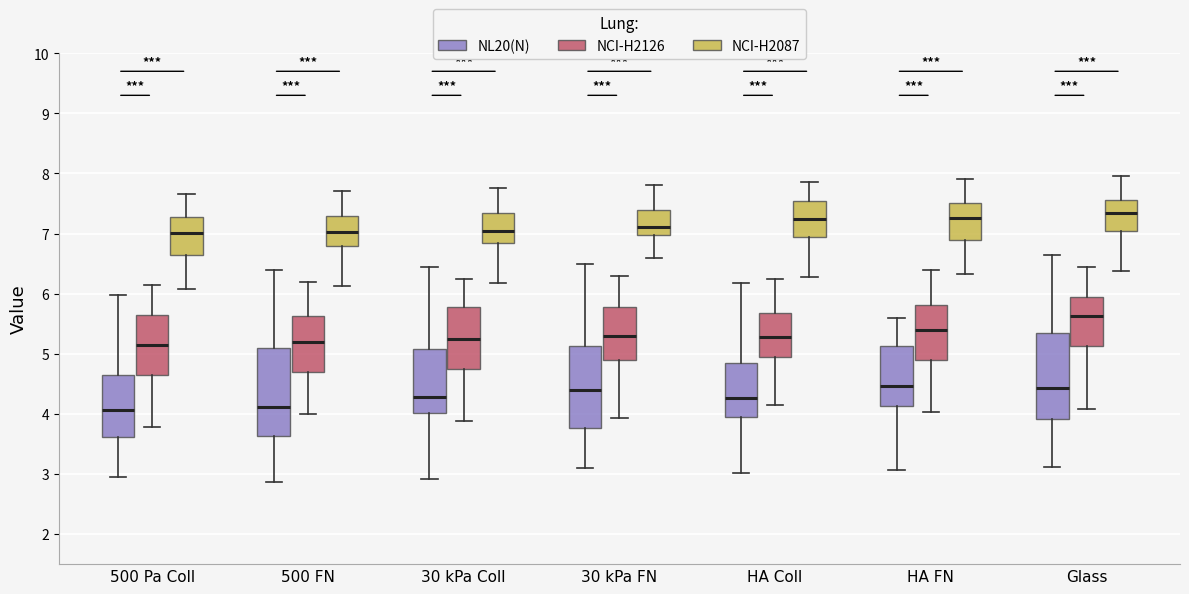

Reading left to right, read every box against the y-axis: the position of its median line, the range the box covers, and the ends of its whiskers. The values are not printed on the chart, so give them approximately, as read against the axis.

500 Pa Coll (NL20(N)): median 4.1, box 3.6 to 4.7, whiskers 3.0 to 6.0
500 Pa Coll (NCI-H2126): median 5.2, box 4.7 to 5.7, whiskers 3.8 to 6.2
500 Pa Coll (NCI-H2087): median 7.0, box 6.7 to 7.3, whiskers 6.1 to 7.7
500 FN (NL20(N)): median 4.1, box 3.6 to 5.1, whiskers 2.9 to 6.4
500 FN (NCI-H2126): median 5.2, box 4.7 to 5.6, whiskers 4.0 to 6.2
500 FN (NCI-H2087): median 7.0, box 6.8 to 7.3, whiskers 6.1 to 7.7
30 kPa Coll (NL20(N)): median 4.3, box 4.0 to 5.1, whiskers 2.9 to 6.5
30 kPa Coll (NCI-H2126): median 5.3, box 4.8 to 5.8, whiskers 3.9 to 6.3
30 kPa Coll (NCI-H2087): median 7.1, box 6.9 to 7.4, whiskers 6.2 to 7.8
30 kPa FN (NL20(N)): median 4.4, box 3.8 to 5.1, whiskers 3.1 to 6.5
30 kPa FN (NCI-H2126): median 5.3, box 4.9 to 5.8, whiskers 3.9 to 6.3
30 kPa FN (NCI-H2087): median 7.1, box 7.0 to 7.4, whiskers 6.6 to 7.8
HA Coll (NL20(N)): median 4.3, box 4.0 to 4.9, whiskers 3.0 to 6.2
HA Coll (NCI-H2126): median 5.3, box 5.0 to 5.7, whiskers 4.2 to 6.3
HA Coll (NCI-H2087): median 7.3, box 7.0 to 7.6, whiskers 6.3 to 7.9
HA FN (NL20(N)): median 4.5, box 4.1 to 5.1, whiskers 3.1 to 5.6
HA FN (NCI-H2126): median 5.4, box 4.9 to 5.8, whiskers 4.0 to 6.4
HA FN (NCI-H2087): median 7.3, box 6.9 to 7.5, whiskers 6.3 to 7.9
Glass (NL20(N)): median 4.4, box 3.9 to 5.4, whiskers 3.1 to 6.7
Glass (NCI-H2126): median 5.6, box 5.1 to 6.0, whiskers 4.1 to 6.5
Glass (NCI-H2087): median 7.4, box 7.1 to 7.6, whiskers 6.4 to 8.0